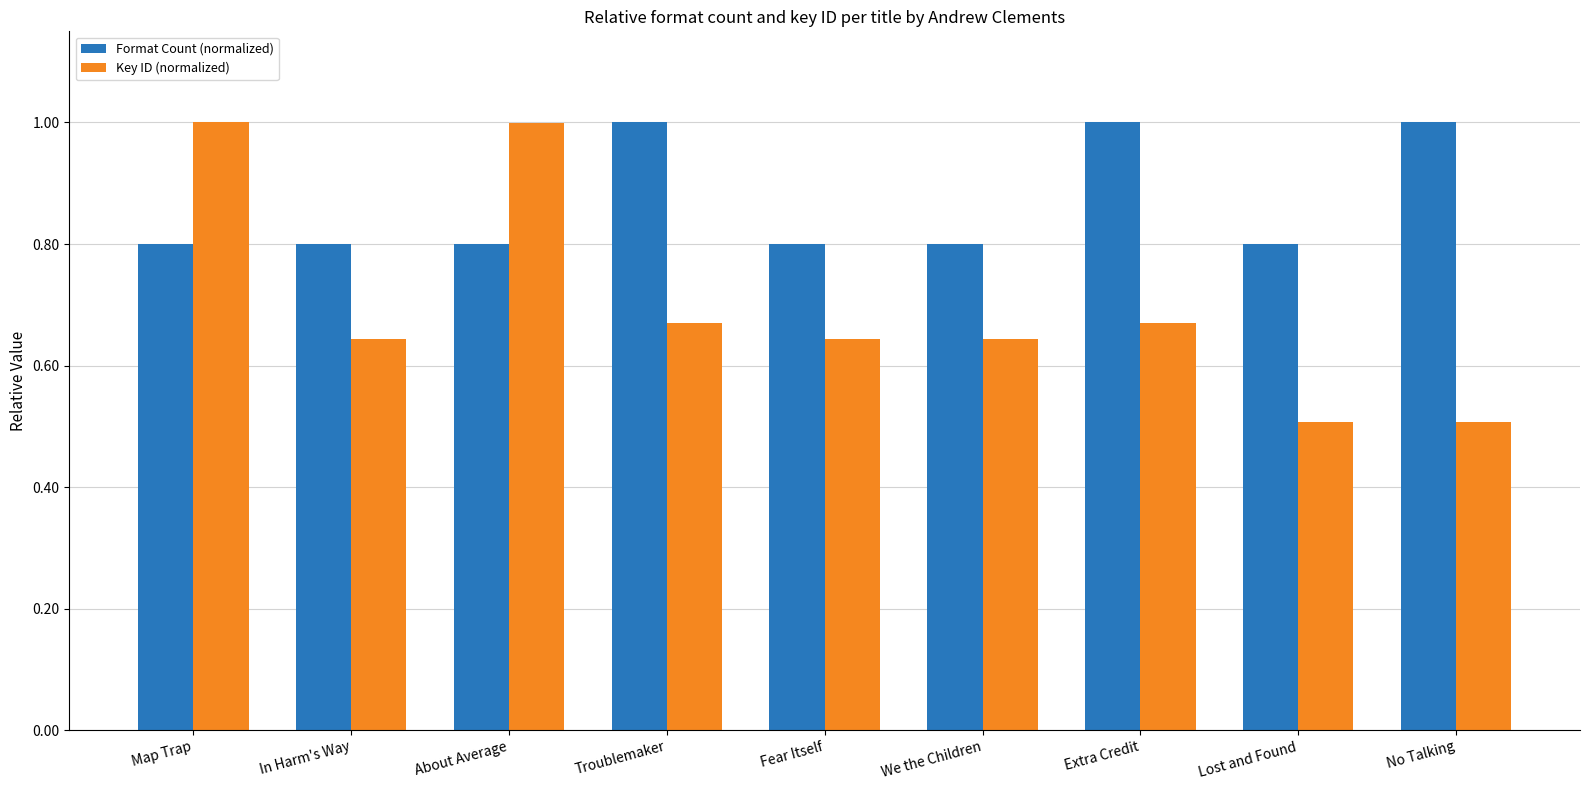

Is it true that Format Count (normalized) equals 0.8 at Map Trap?

True